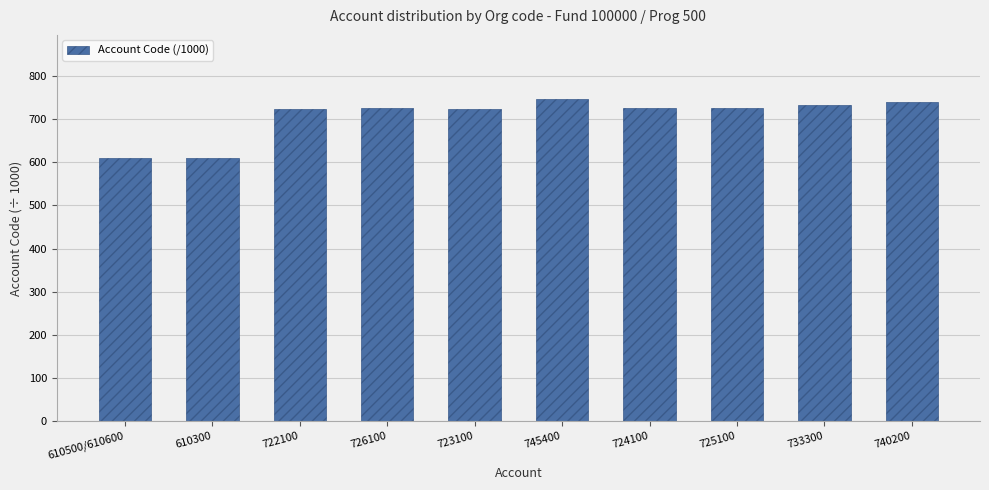

Which has a higher value, 610300 or 723100?

723100